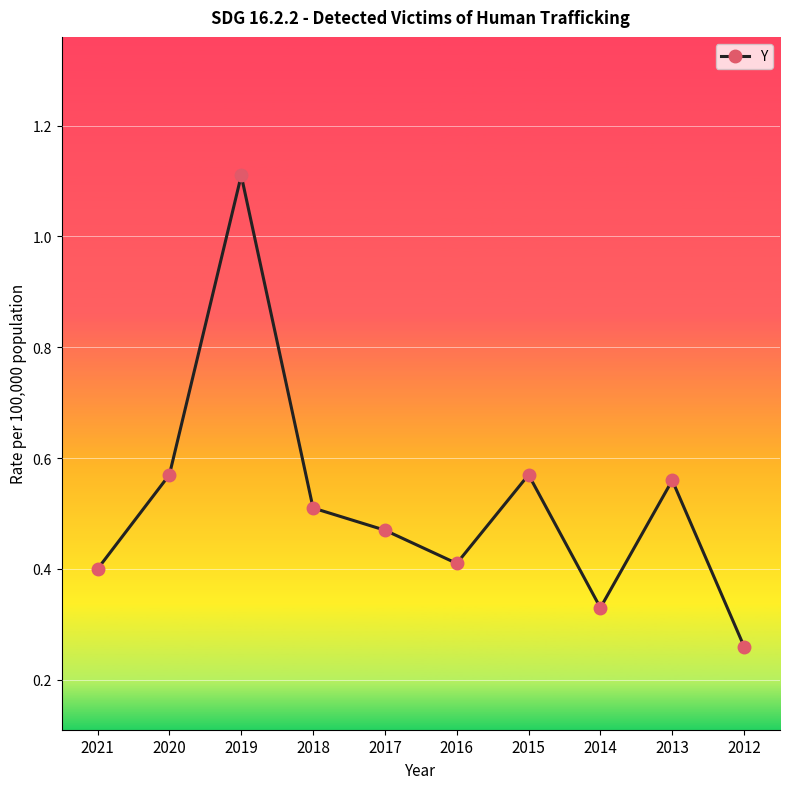

Where is the first local maximum?

2019